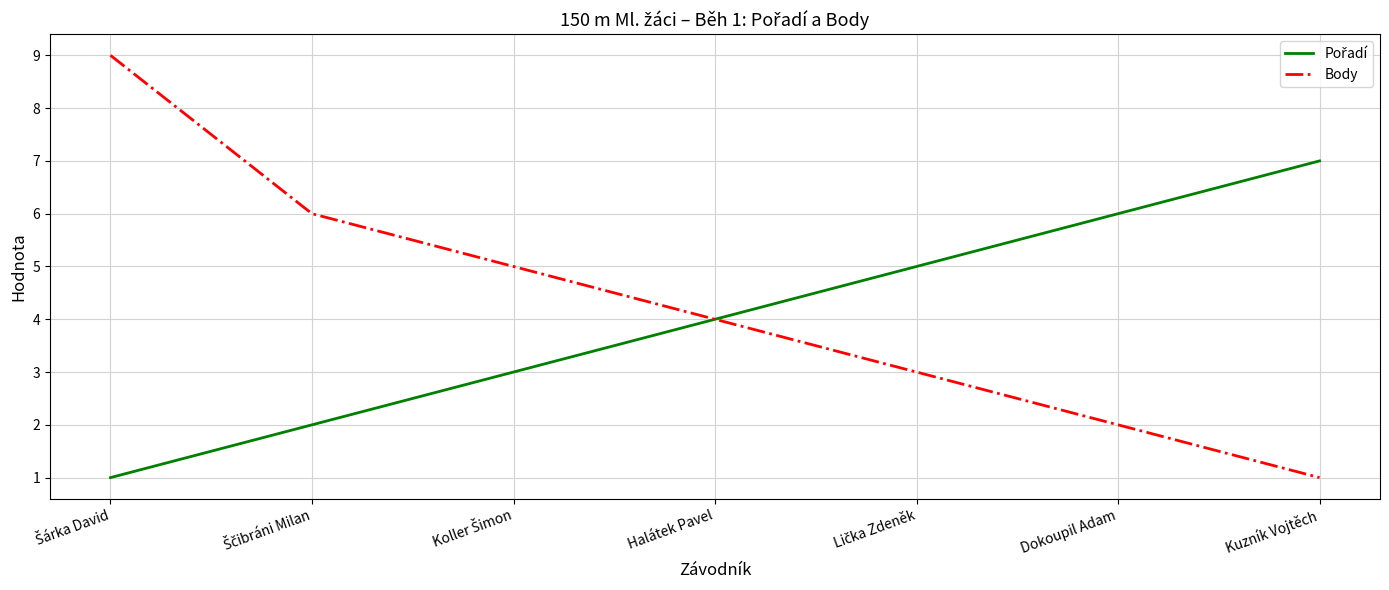

Which series has the largest range (max minus min)?

Body